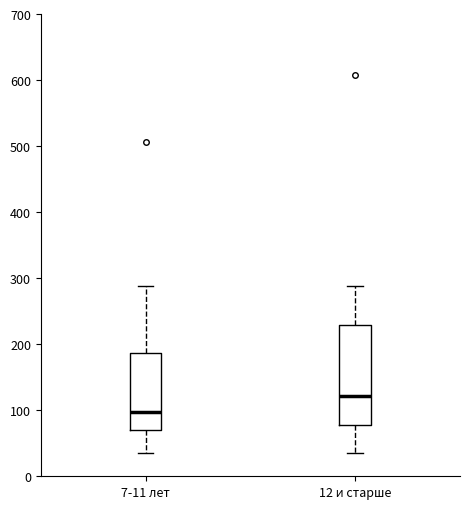

Where does the lower whisker of the box for 12 и старше end on the y-axis? The values are not printed on the chart, so give them approximately, as read against the axis.

40